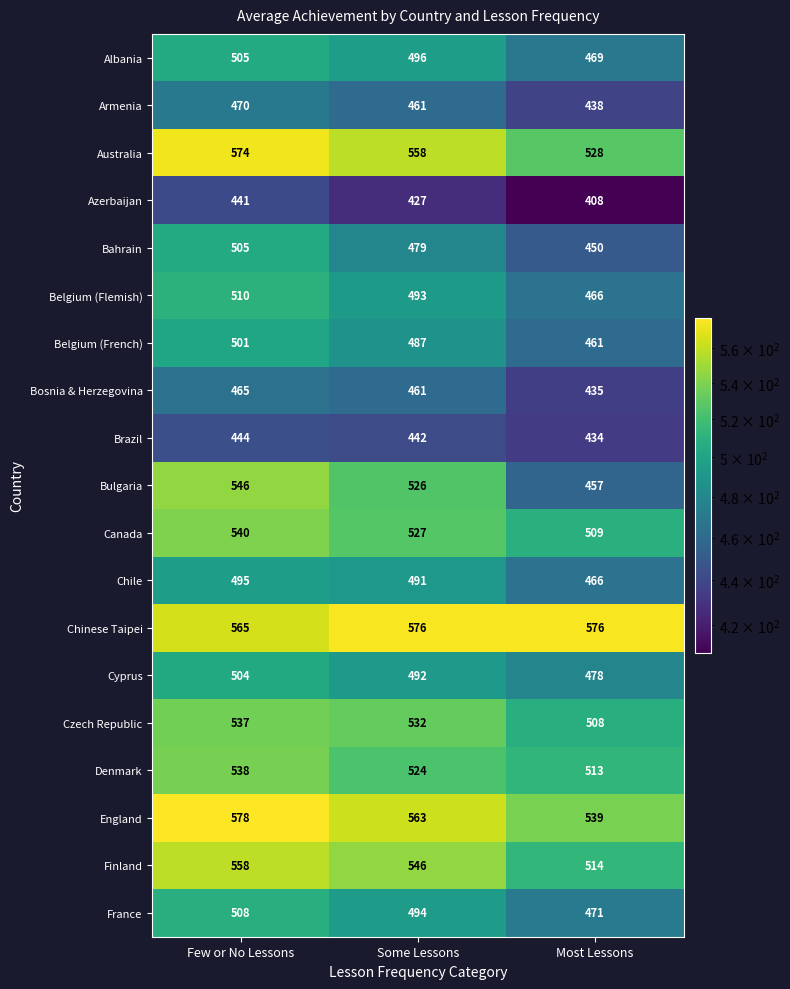

What is the spread (max minus min) of values at Most Lessons?

168